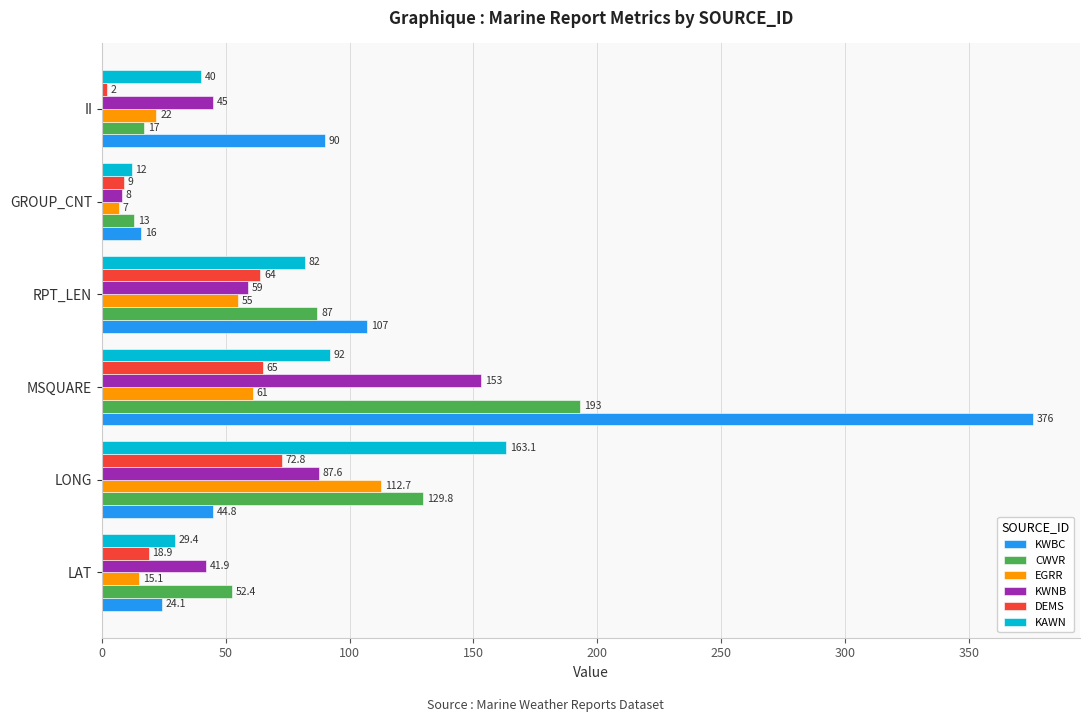

Which series has the largest total across all categories?

KWBC